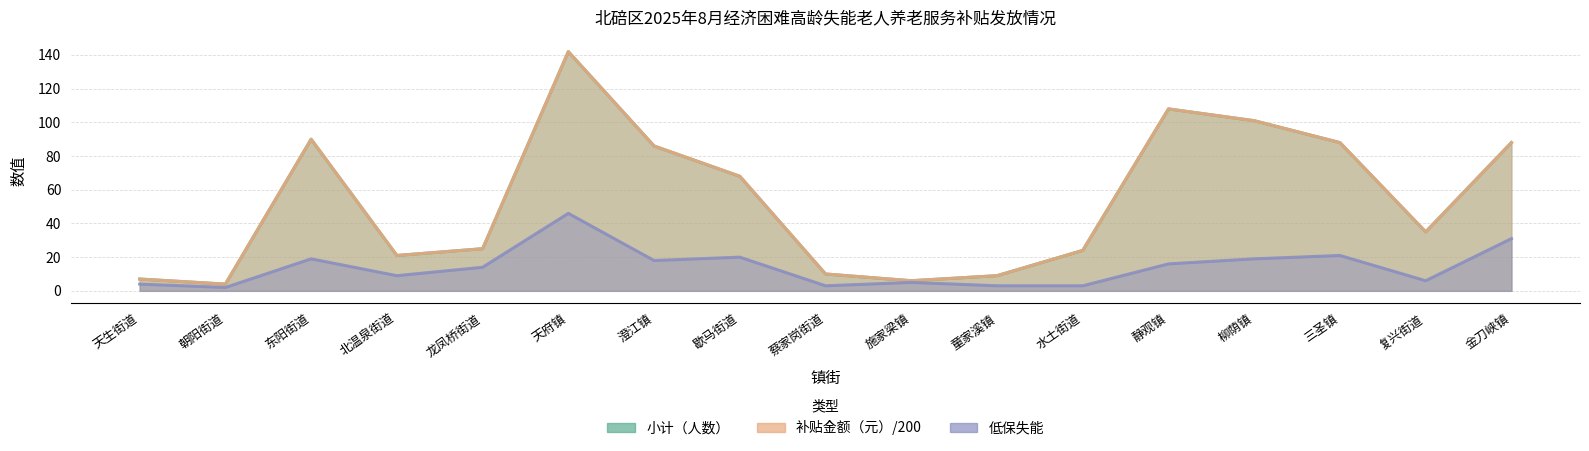

At which category does 低保失能 reach its first local valley?

朝阳街道